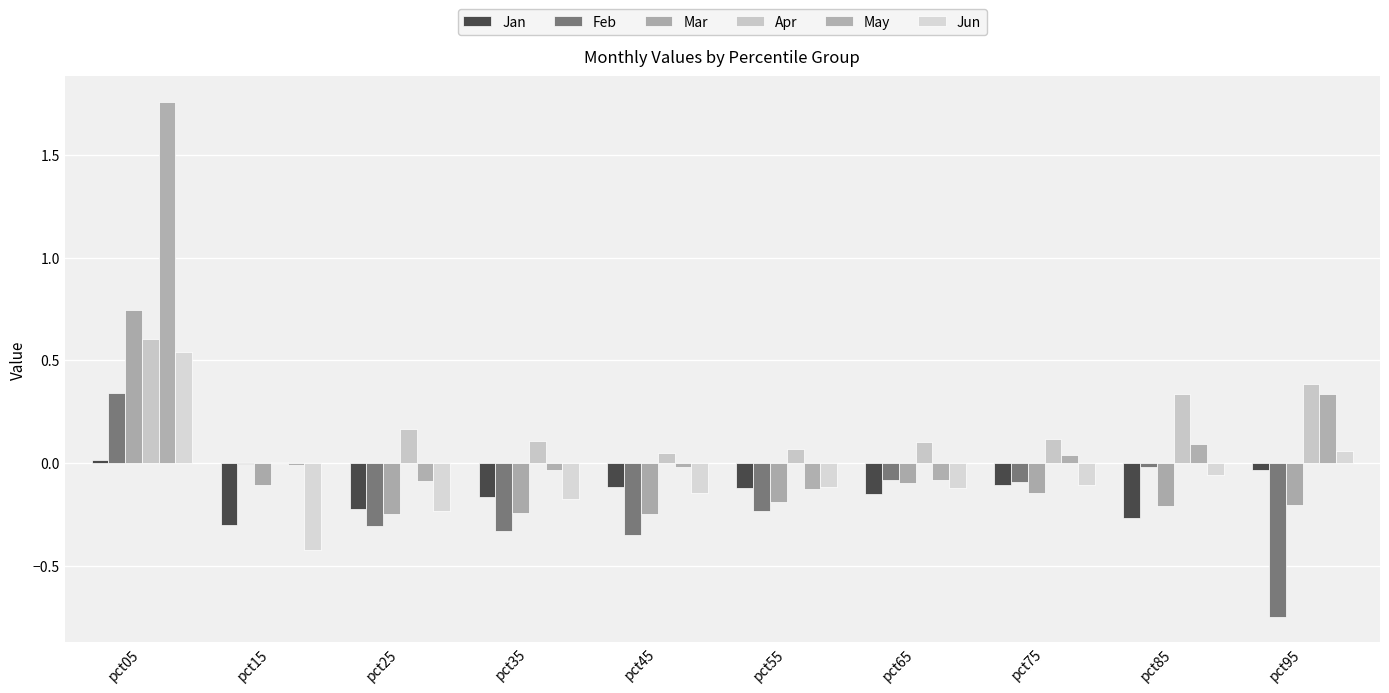

What is the value of the Mar bar at the 7th from the left?

-0.1